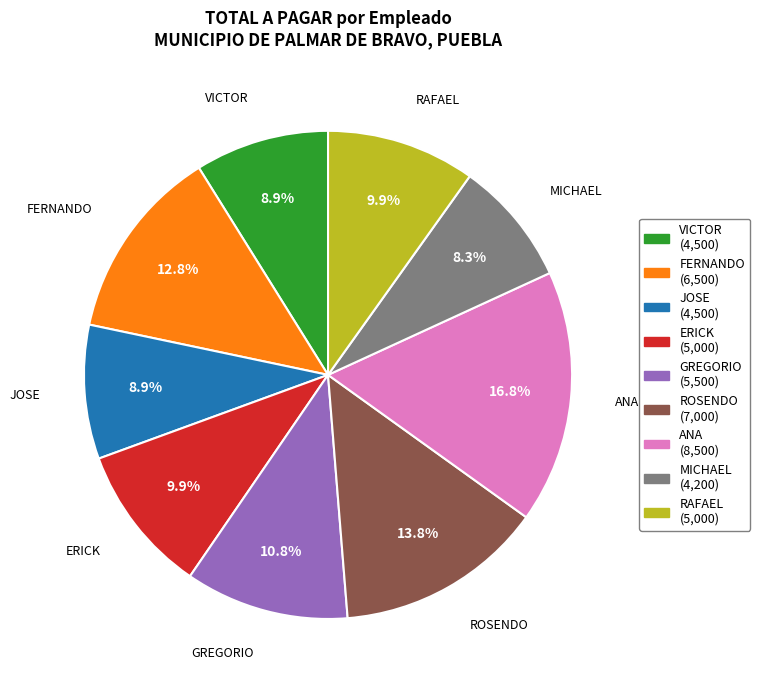

Is there a majority slice in this chart?

No